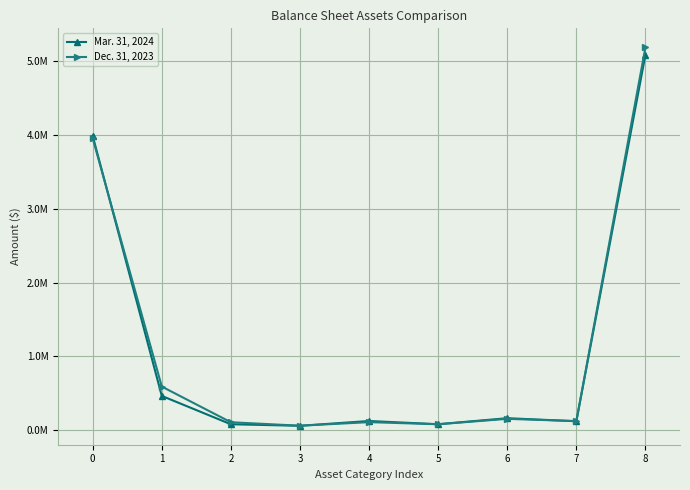

True or false: Dec. 31, 2023 has more than 0 interior local peaks.

True